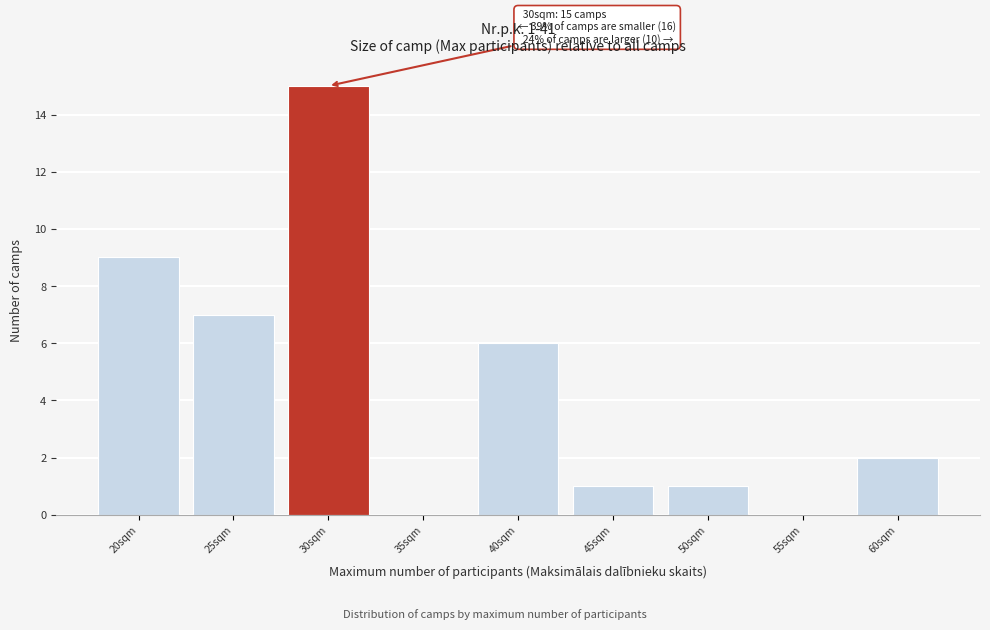

Over which range of the x-axis is the bar tallest?

27.5 to 32.5